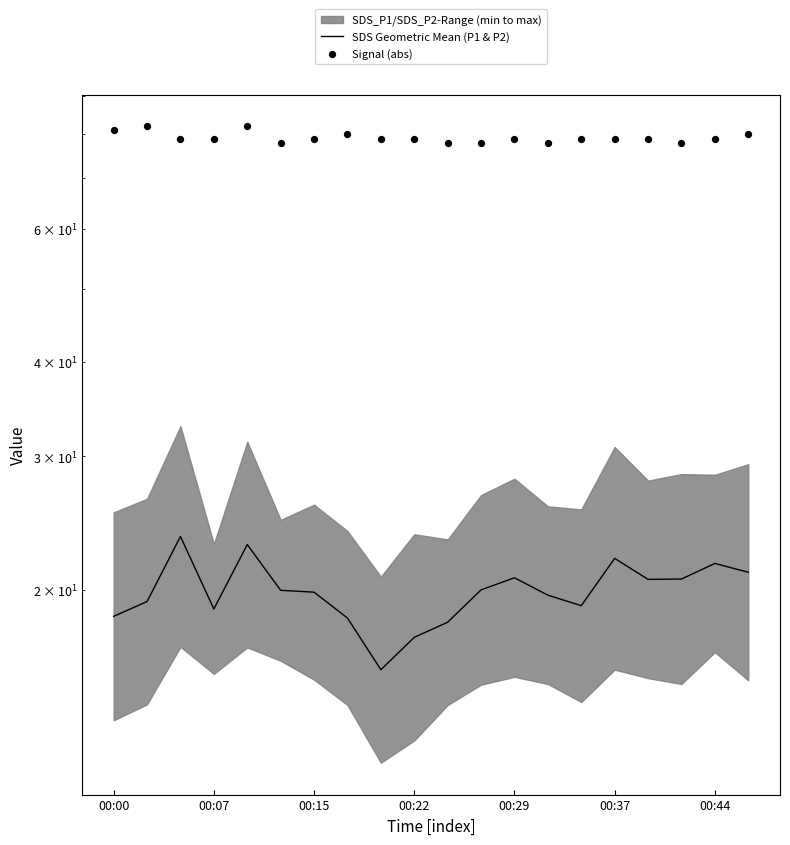

At how many categories does at least one series exceed 32?

20